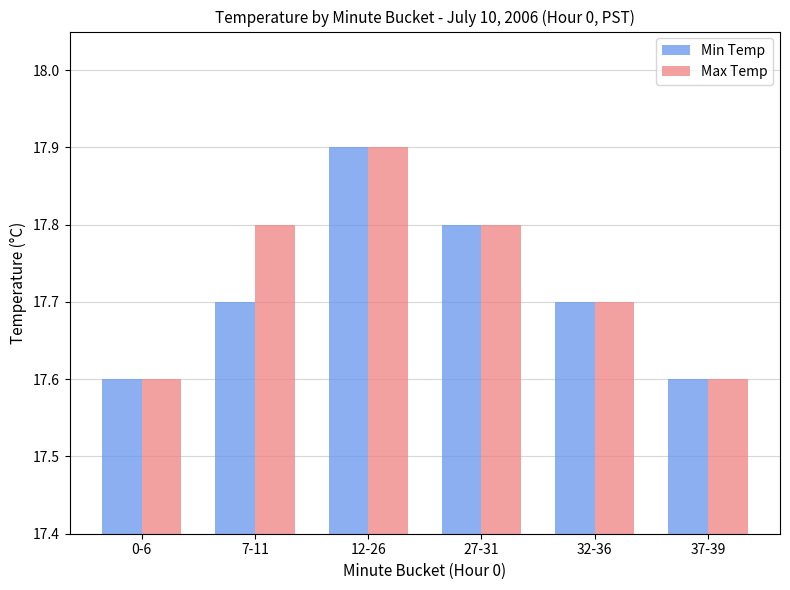

Which series changed the most between 7-11 and 12-26?

Min Temp